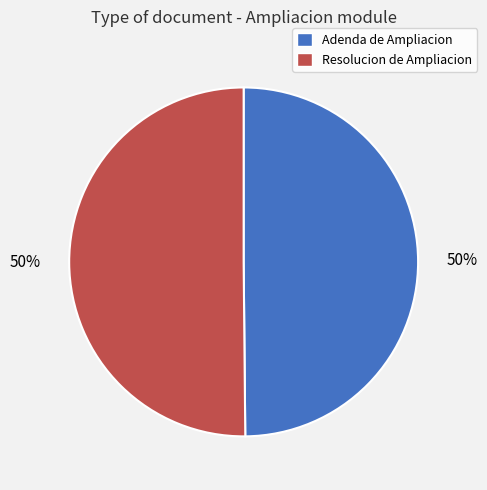

Is it true that Adenda de Ampliacion is 50% of the pie?

True